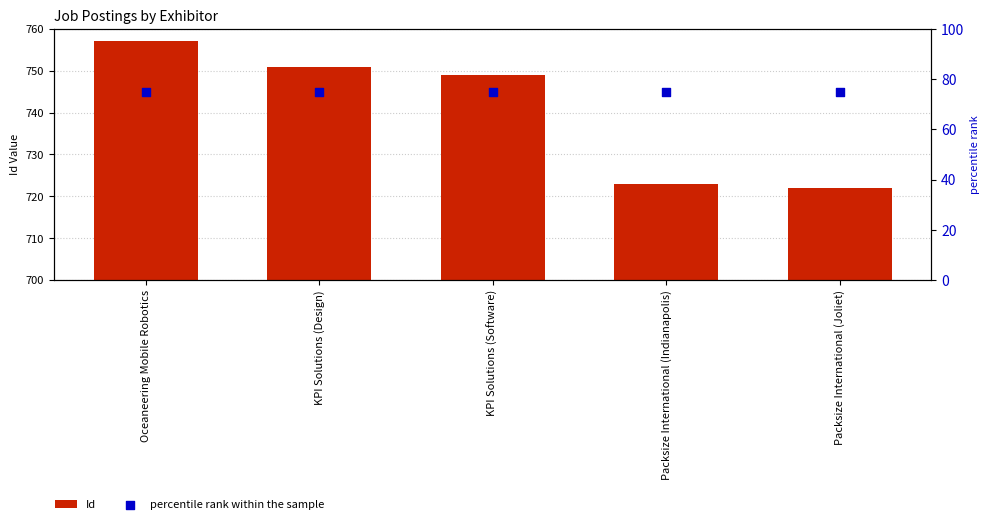

What are all the series names shown in the legend?

Id, percentile rank within the sample